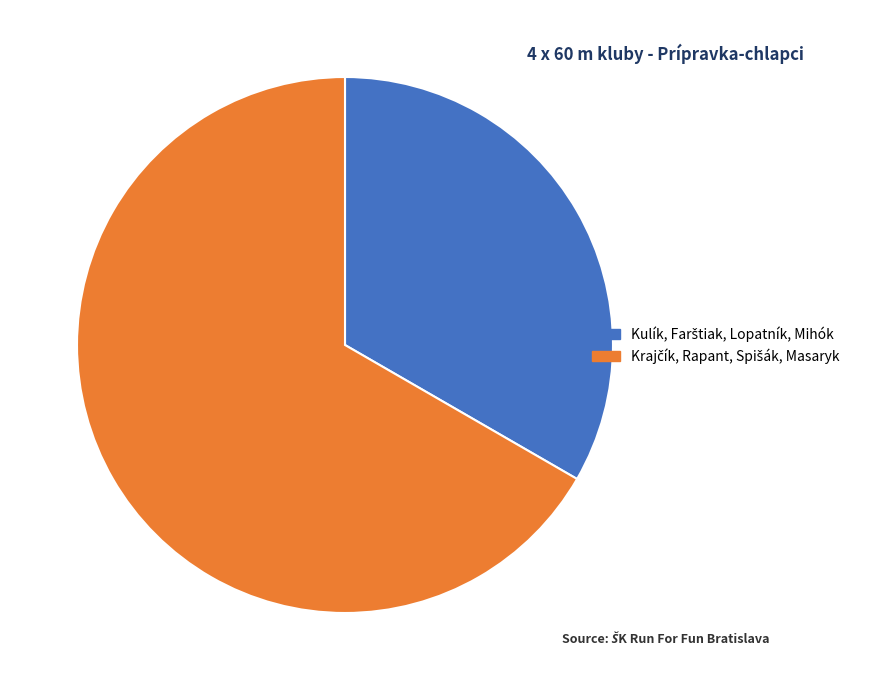

Is there a majority slice in this chart?

Yes